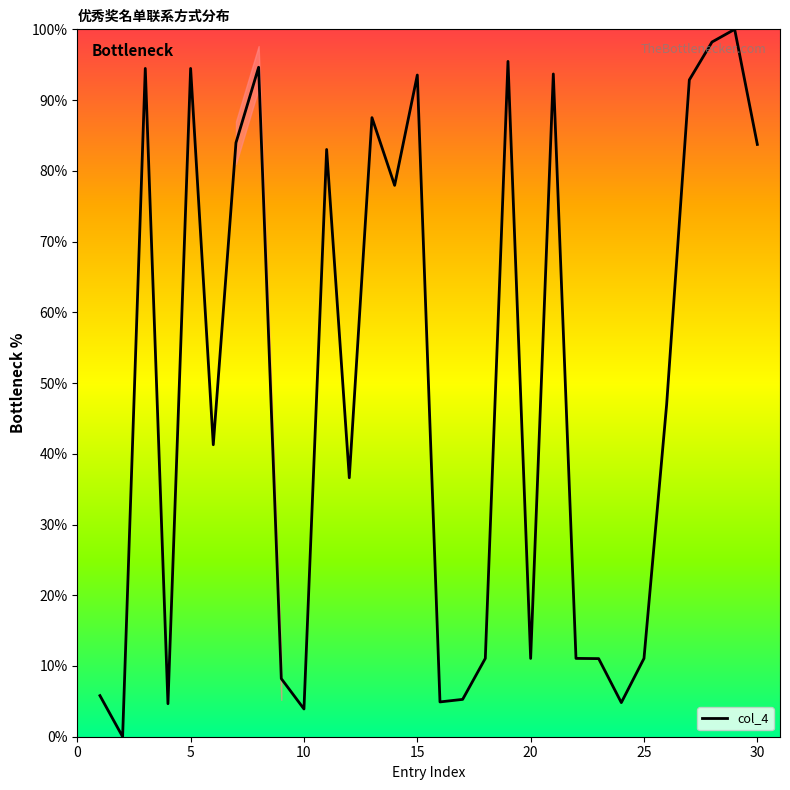

What is the greatest value displayed?

100.0